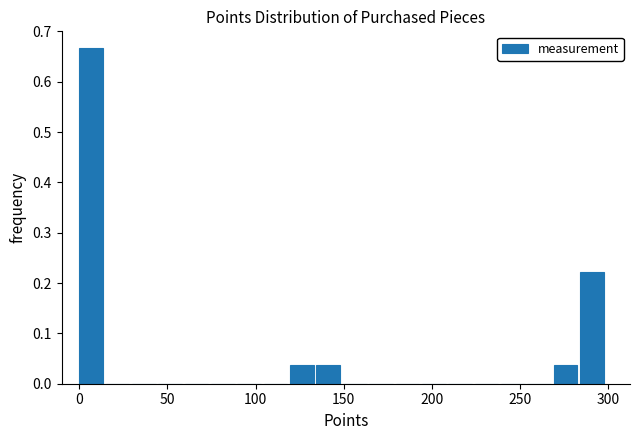

Around what value on the x-axis is the tallest bar? Give the approximate position of its centre, as read against the axis.

5